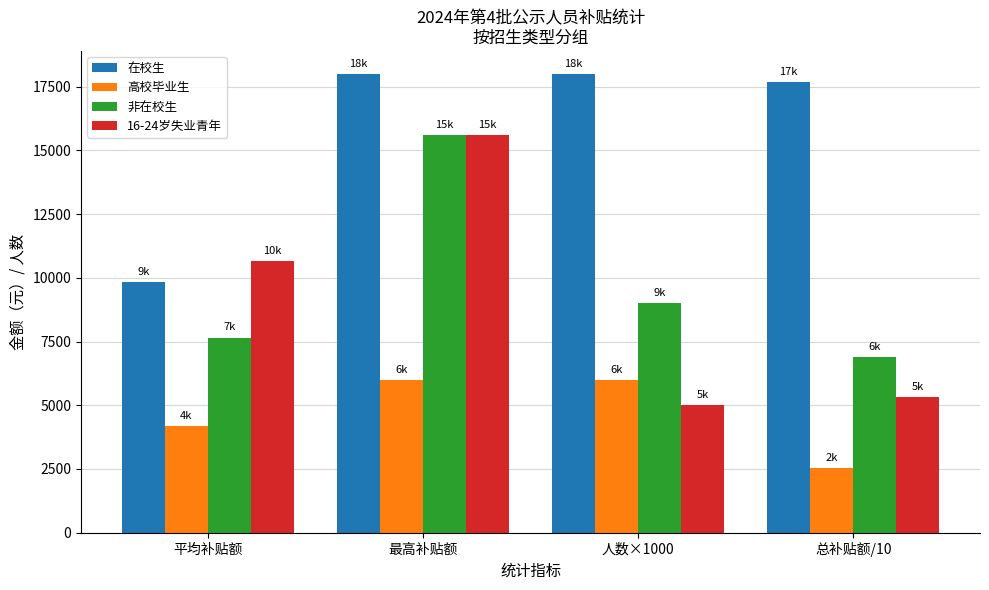

What is the spread (max minus min) of values at 人数×1000?

13000